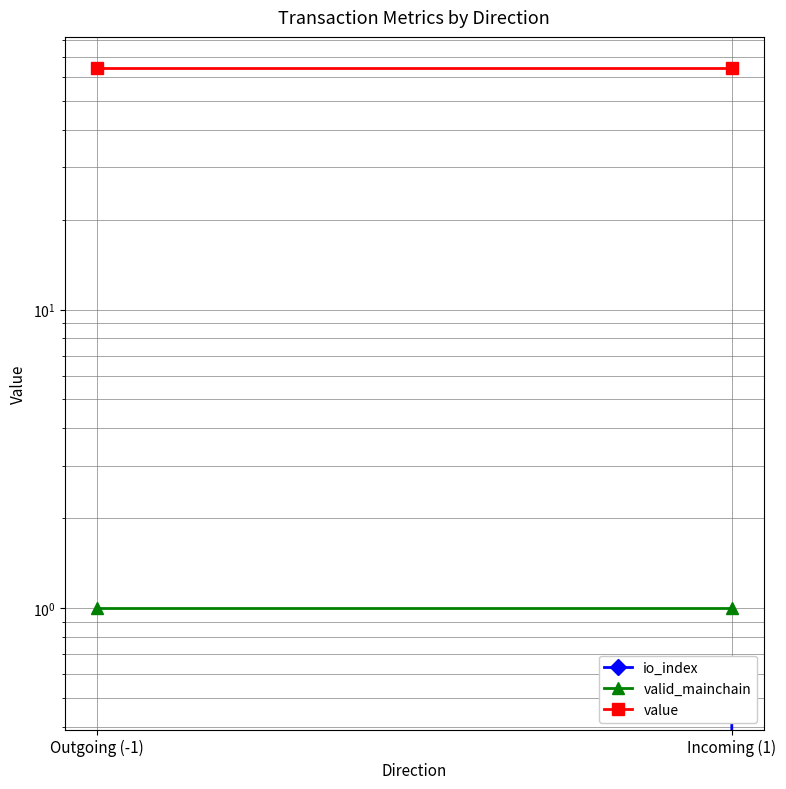

Which series has the widest spread of values?

io_index